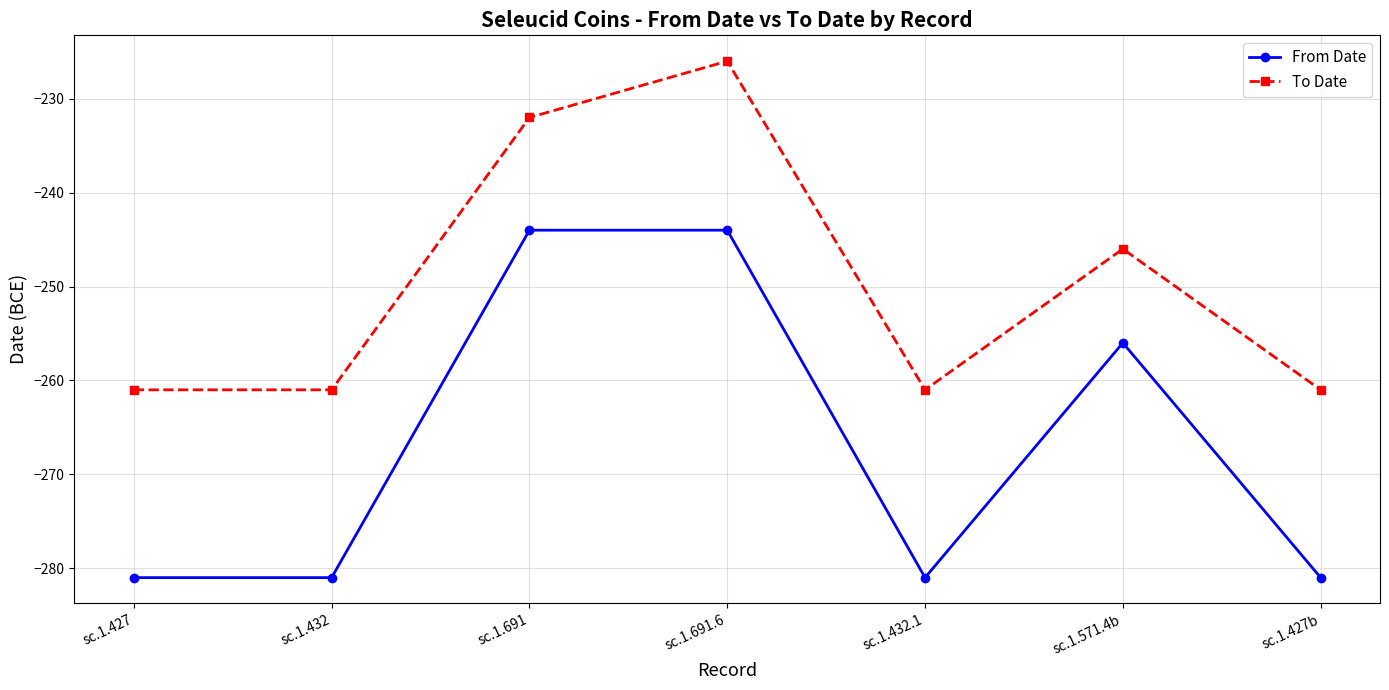

What is the difference between the maximum and second lowest values in the From Date series?

37